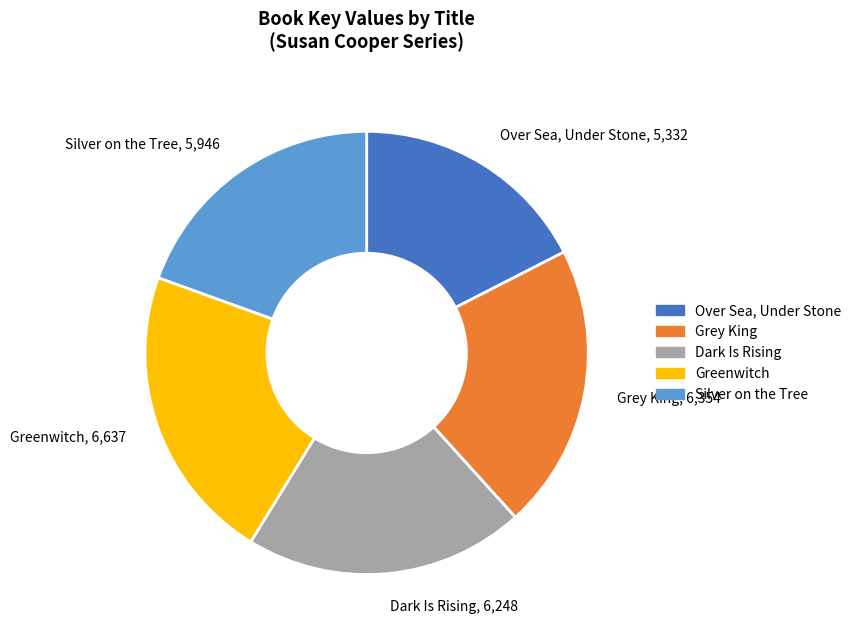

Is there a majority slice in this chart?

No